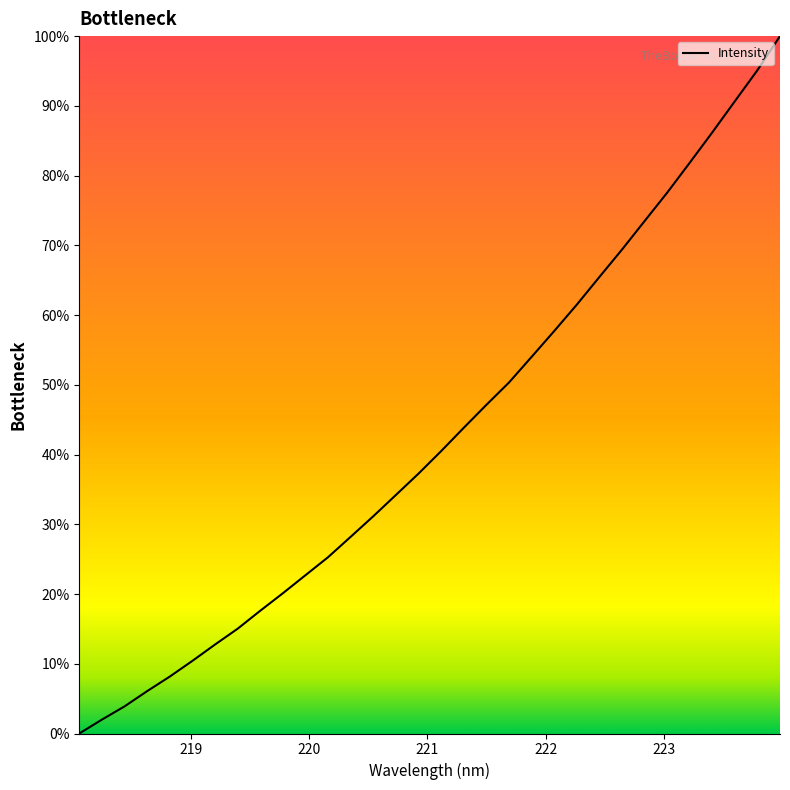

What is the difference between the maximum and minimum values?

100.0